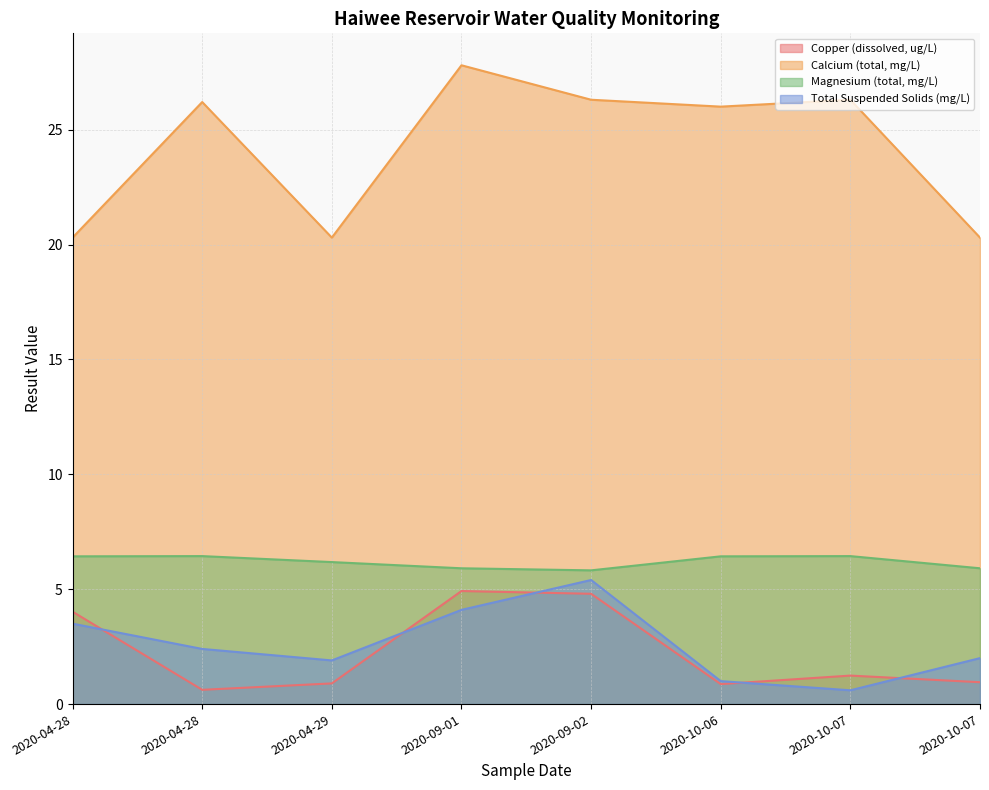

What is the lowest value of the Calcium (total, mg/L) series?

20.3